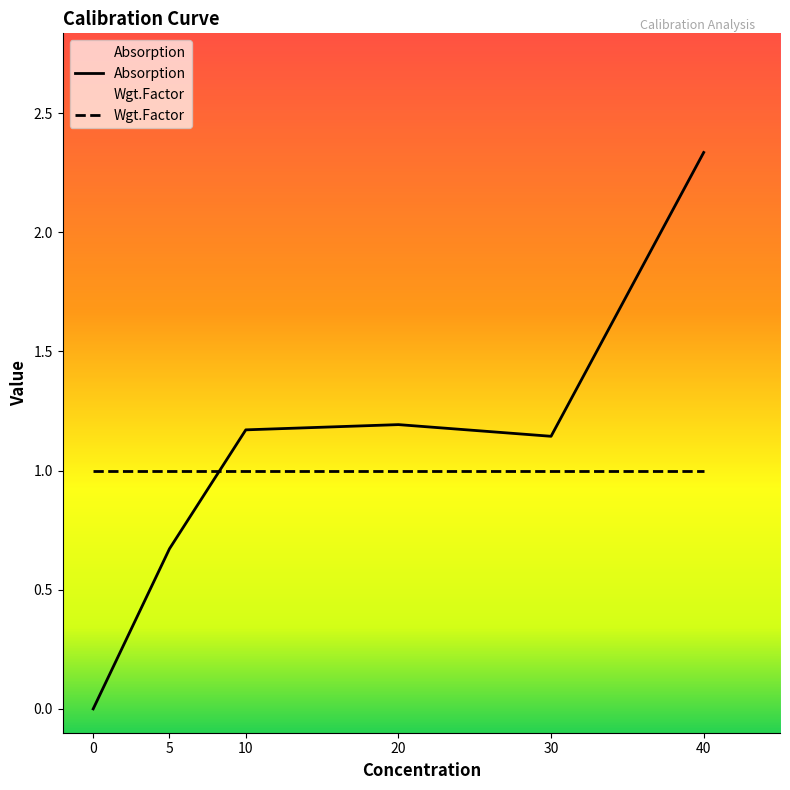

What is the sum of the values at 5 and 40?

3.0